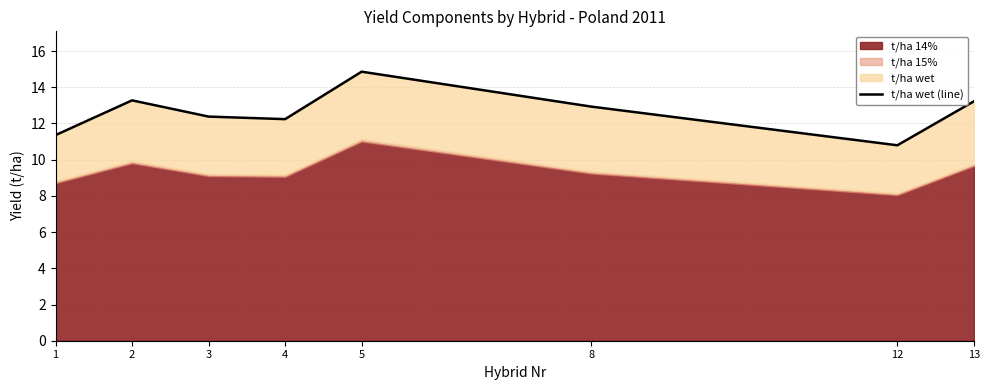

What is the average value?

12.6